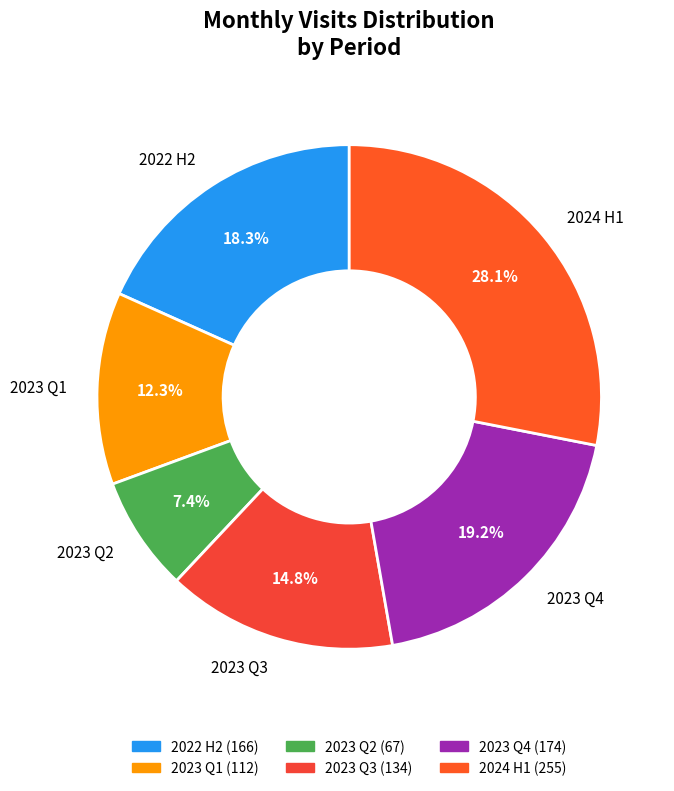

Which slice is the smallest?

2023 Q2